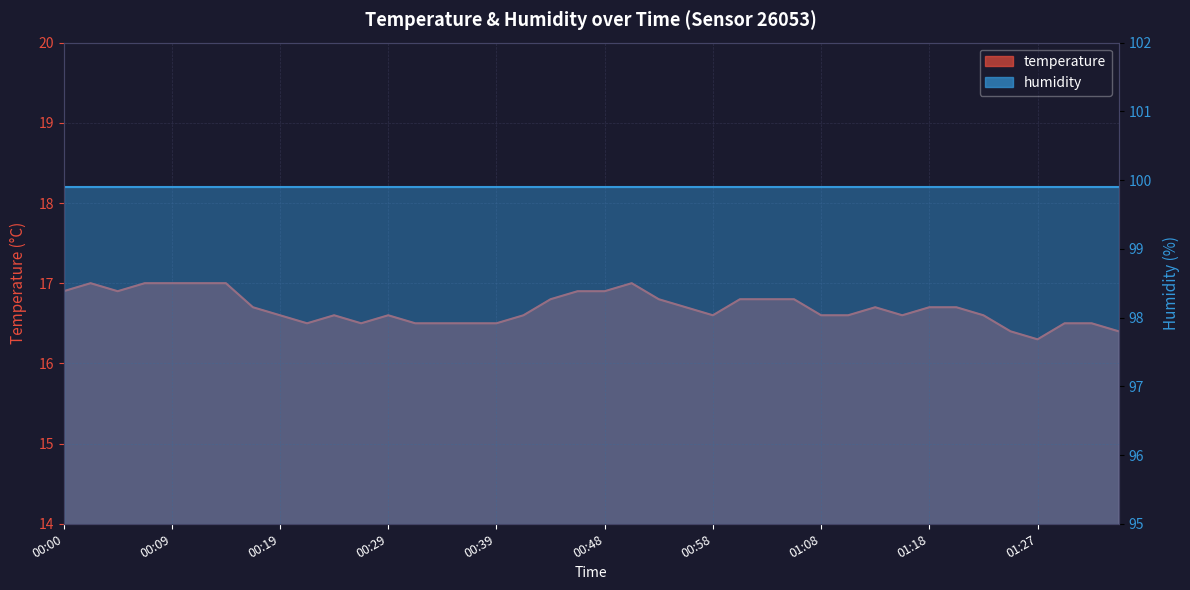

At which category does the chart reach its minimum across all series?

01:27